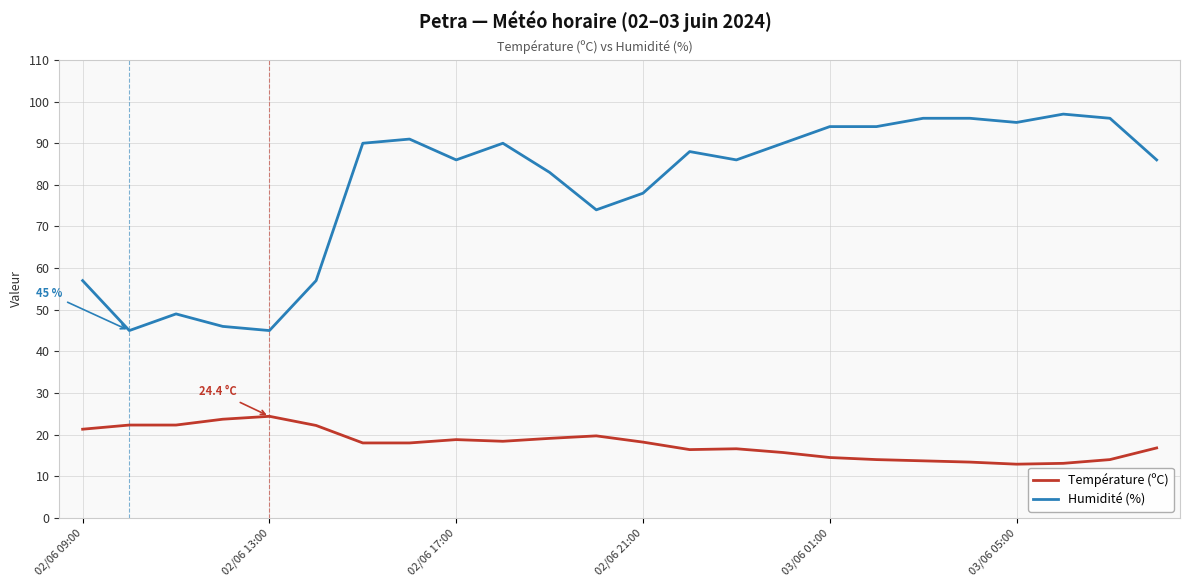

Which series has the largest total across all categories?

Humidité (%)